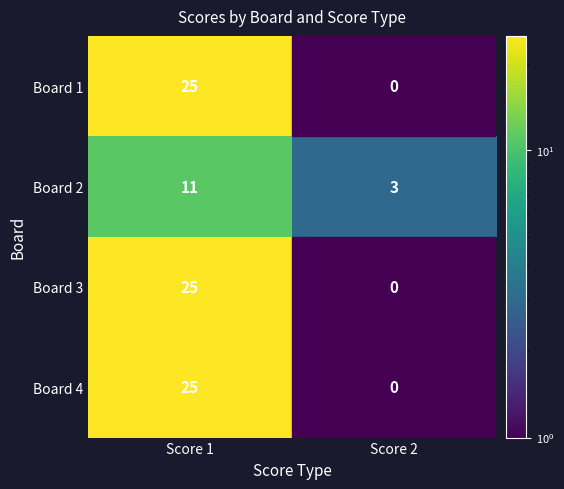

What is the approximate value of Board 3 at Score 1?

25.0